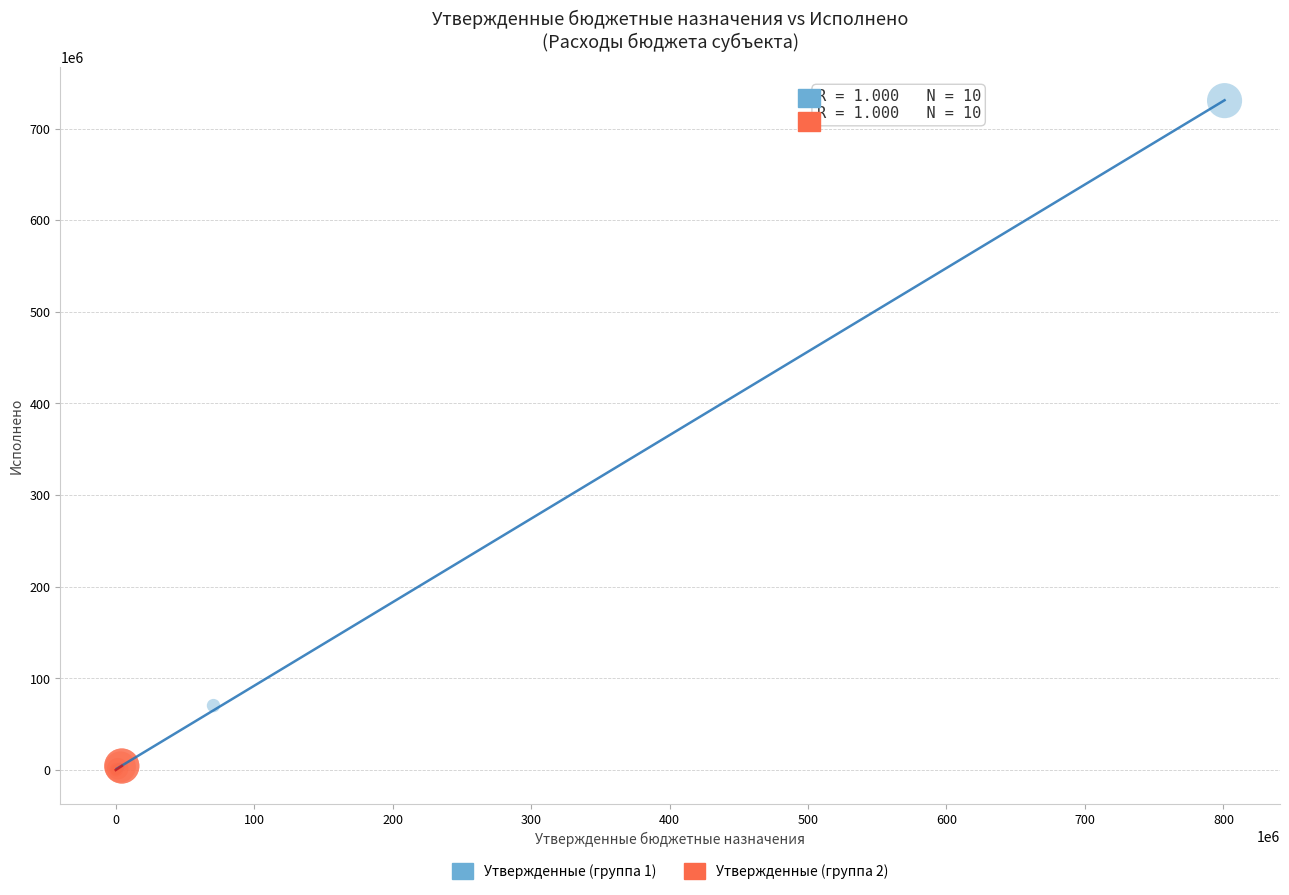

Which series contains the highest Y value?

Утвержденные (группа 1)